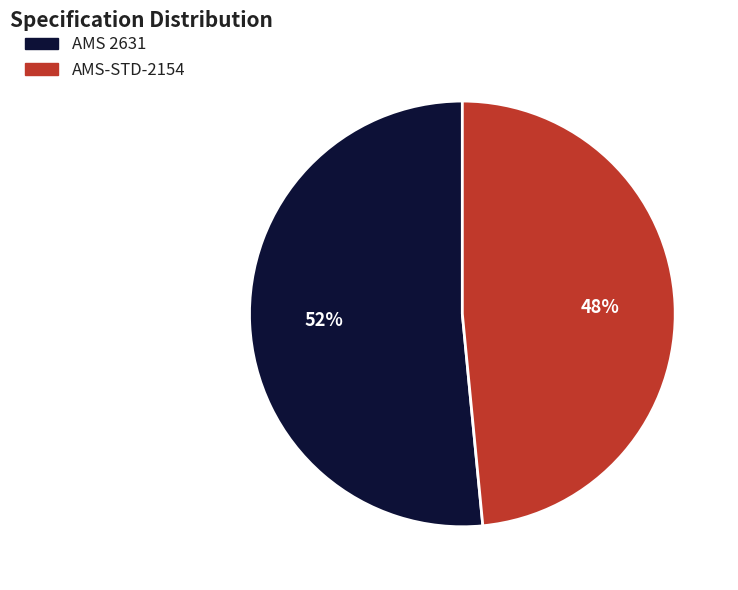

Does AMS-STD-2154 account for over 50% of the chart?

No